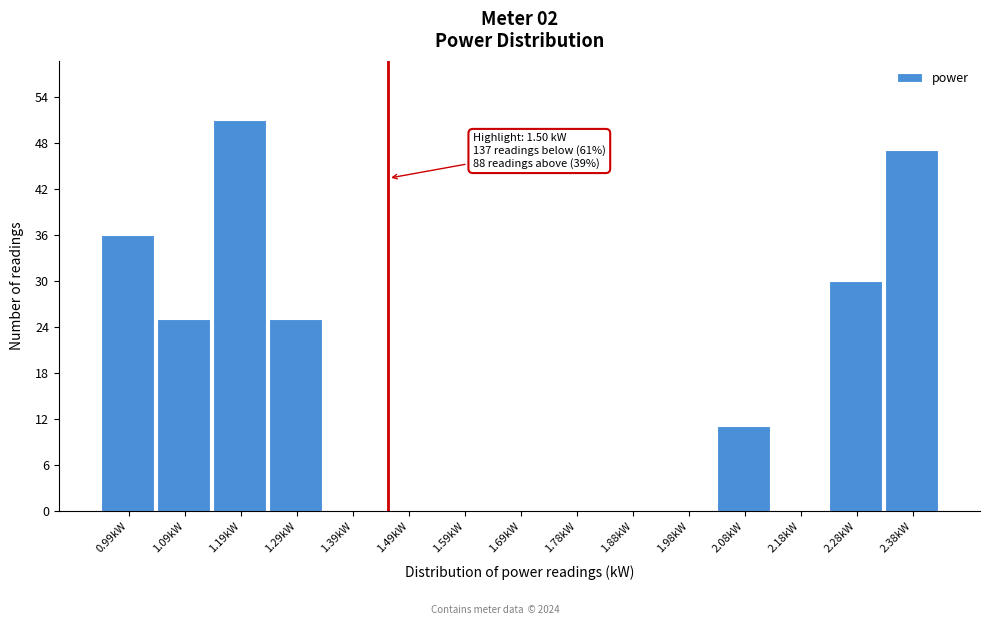

Reading left to right, what are all the values shown in this chart?

0.99kW=36	1.09kW=25	1.19kW=51	1.29kW=25	1.39kW=0	1.49kW=0	1.59kW=0	1.69kW=0	1.78kW=0	1.88kW=0	1.98kW=0	2.08kW=11	2.18kW=0	2.28kW=30	2.38kW=47